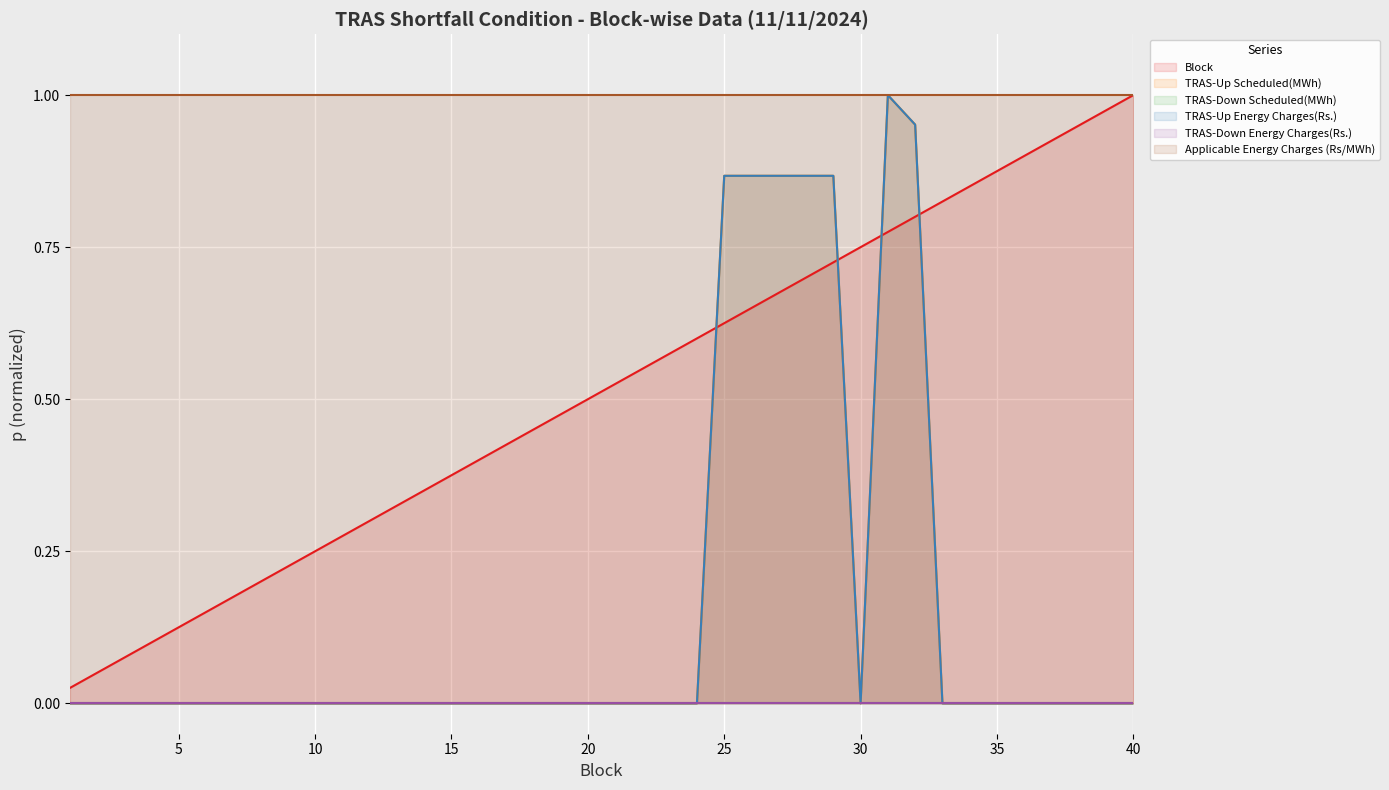

Which series has the widest spread of values?

TRAS-Up Scheduled(MWh)